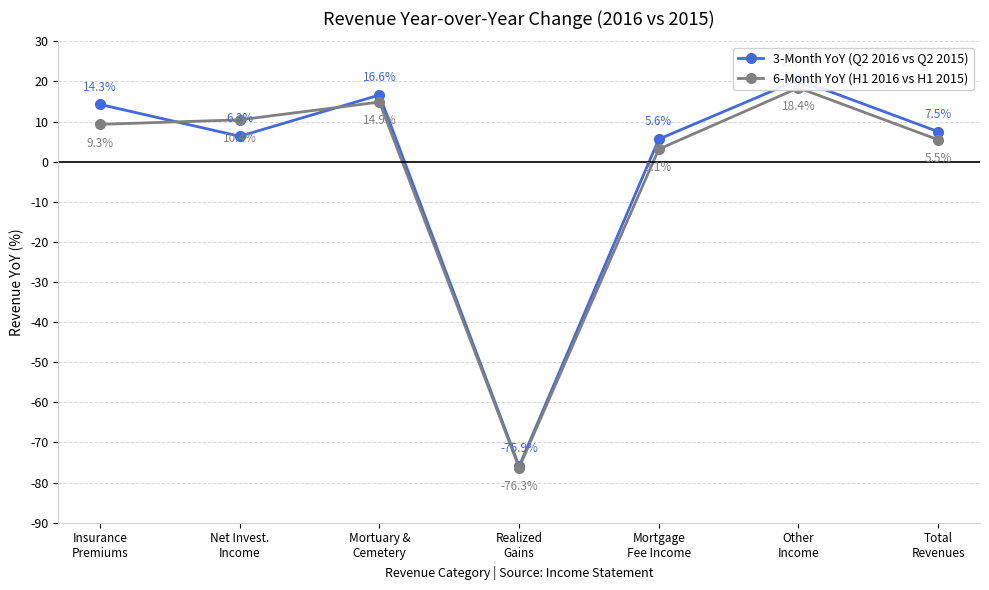

Is it true that 6-Month YoY (H1 2016 vs H1 2015) equals 9.3 at Insurance
Premiums?

True